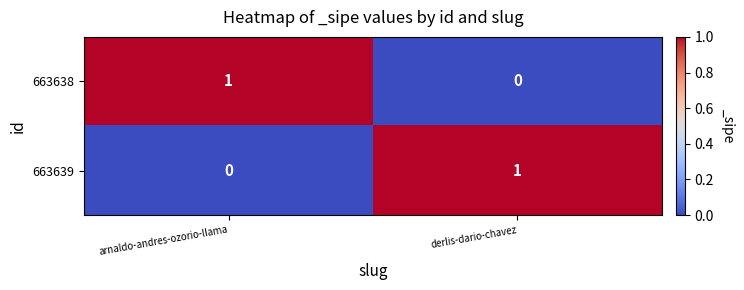

Reading right to left, what are all the values shown in this chart?

663638: derlis-dario-chavez=0	arnaldo-andres-ozorio-llama=1
663639: derlis-dario-chavez=1	arnaldo-andres-ozorio-llama=0